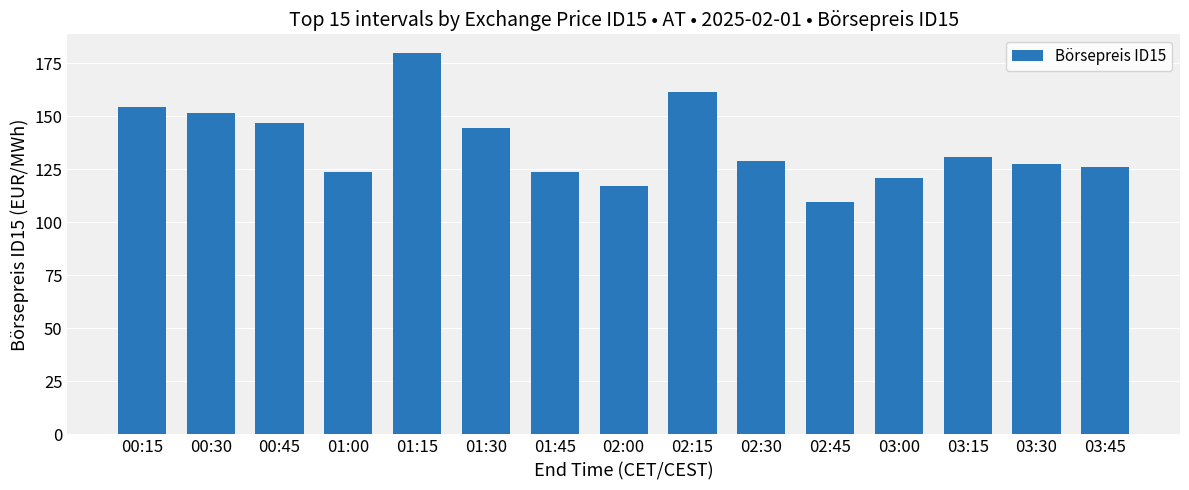

What position from the right is 00:30?

14